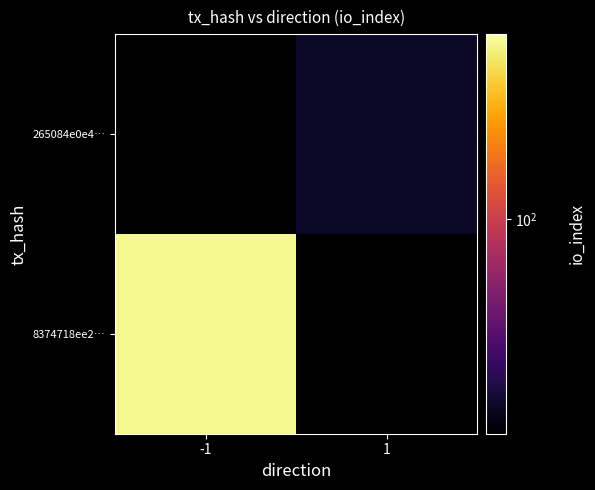

At which category does the chart reach its minimum across all series?

1